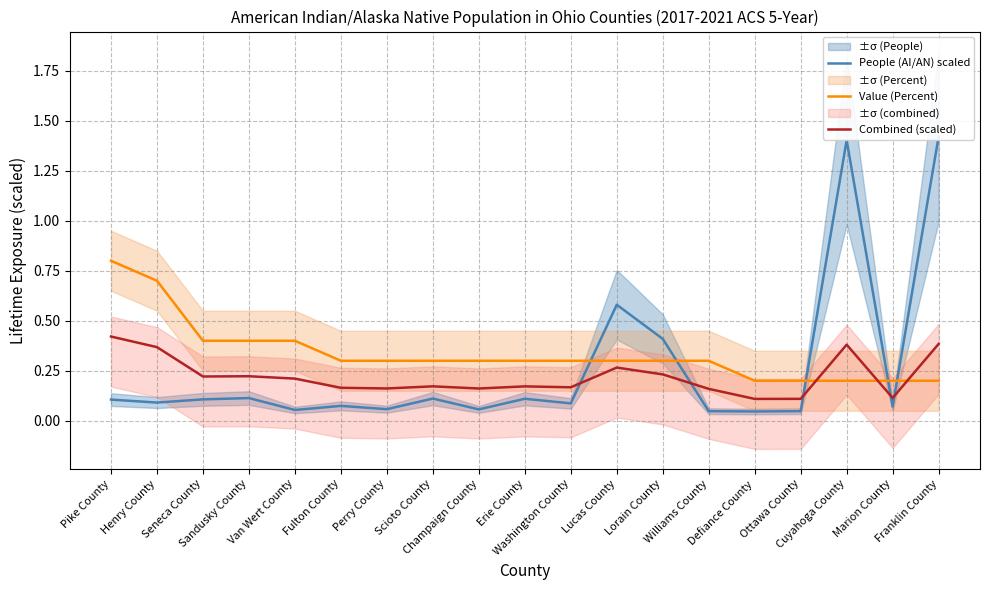

How many data points does each series have?

19